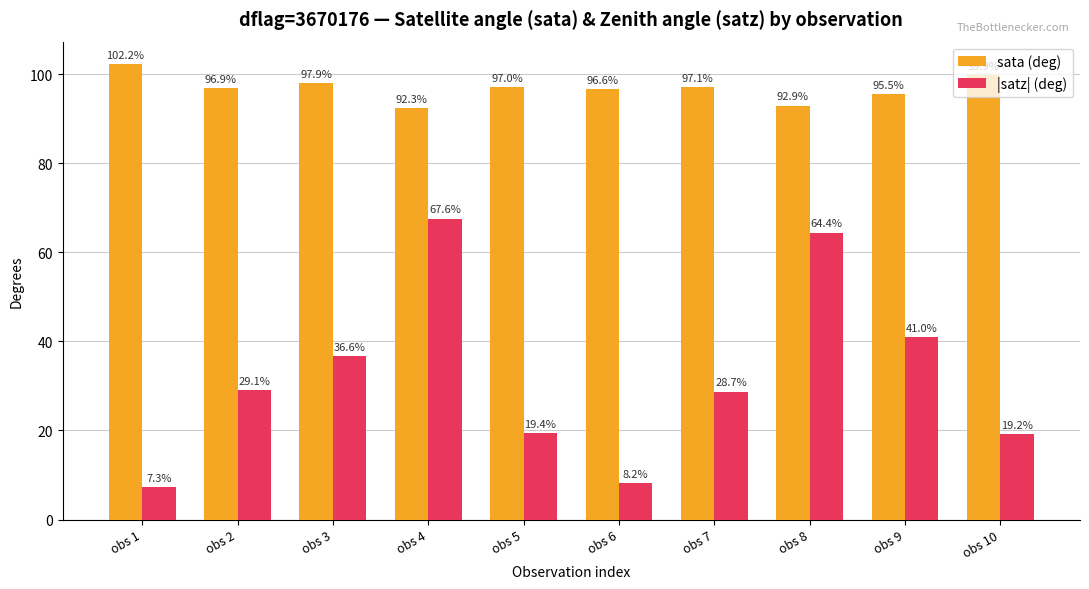

What are all the series names shown in the legend?

sata (deg), |satz| (deg)